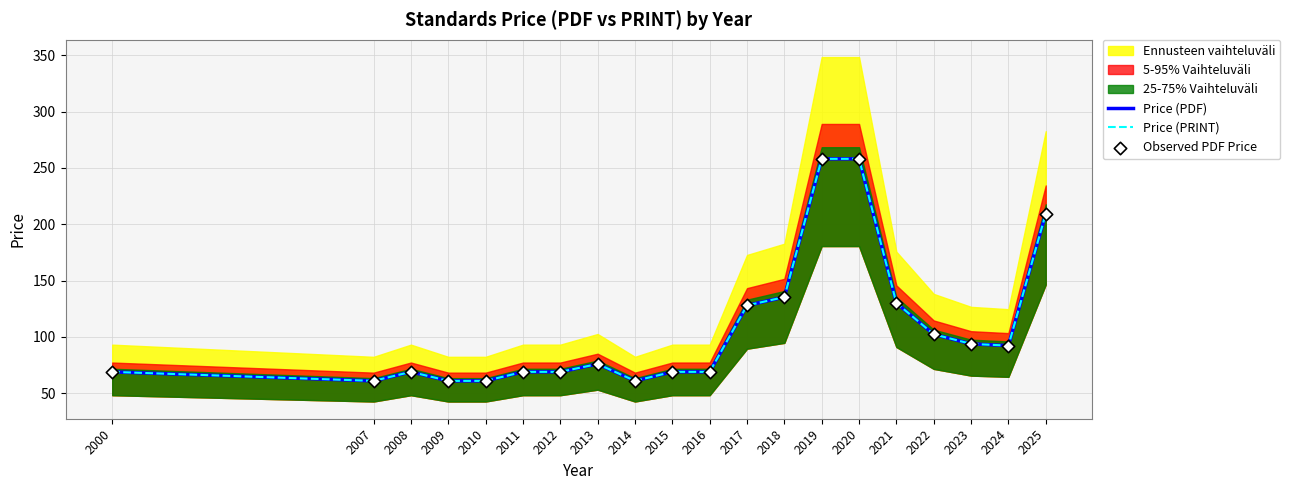

What is the total value across all series at 2009?

183.0